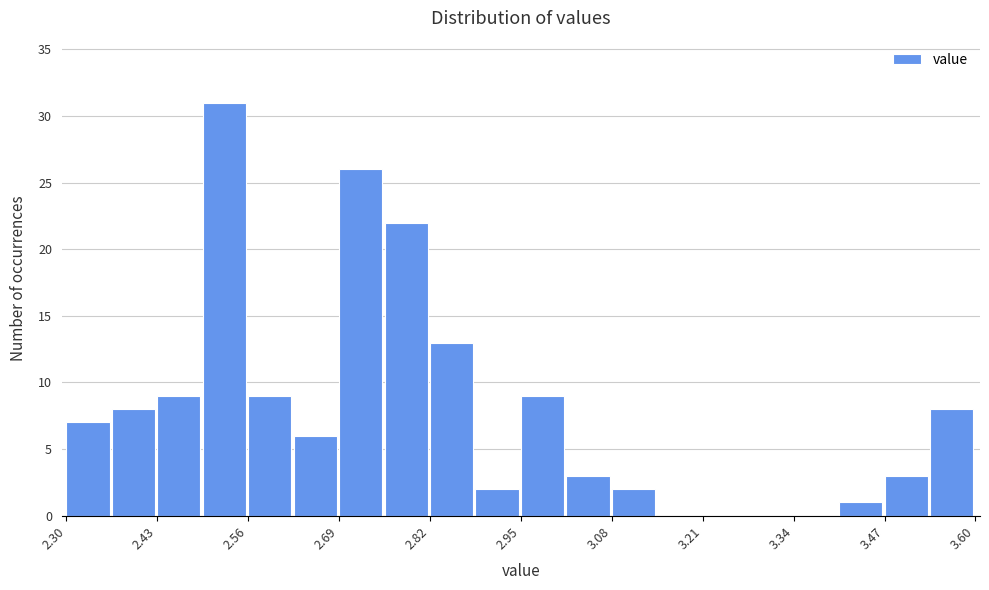

Around what value on the x-axis is the tallest bar? Give the approximate position of its centre, as read against the axis.

2.52